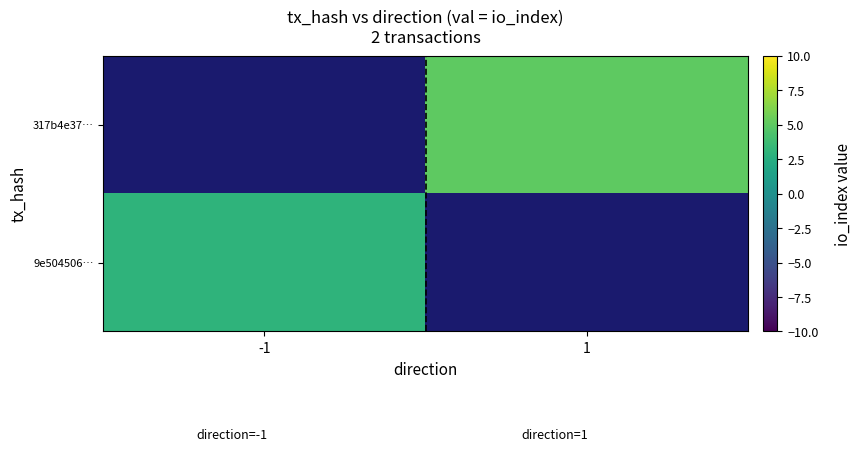

Rank the series by their average value, from lowest to highest.

9e504506…, 317b4e37…